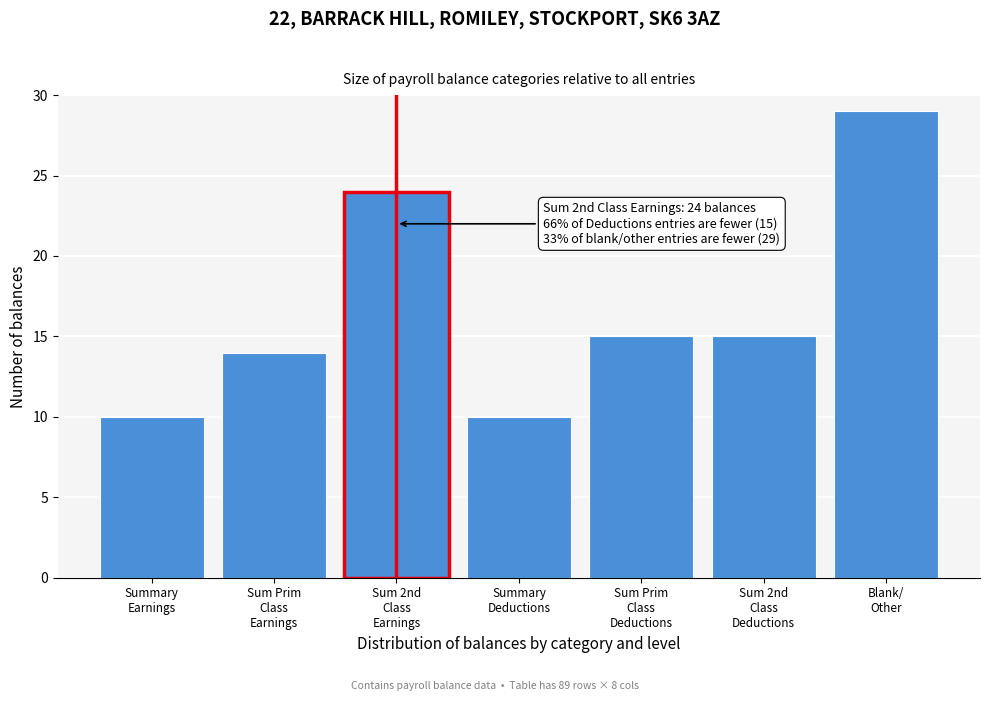

Reading left to right, list all the values displayed in this chart.

10	14	24	10	15	15	29